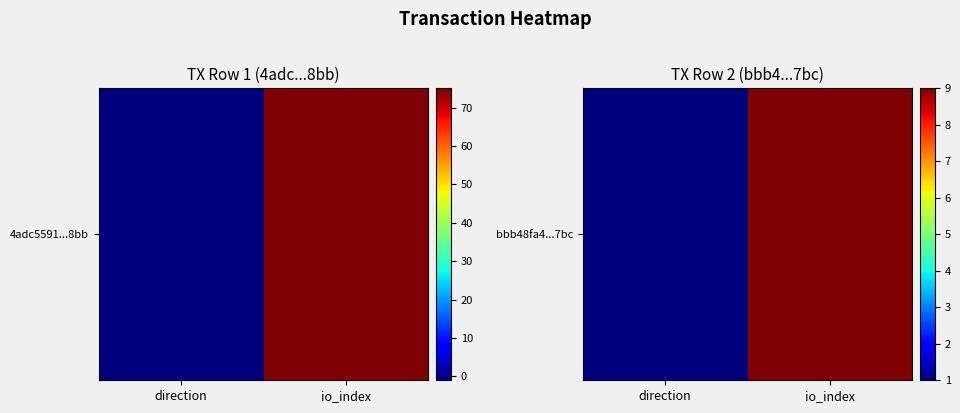

Count the values in the range 1 to 9.

2